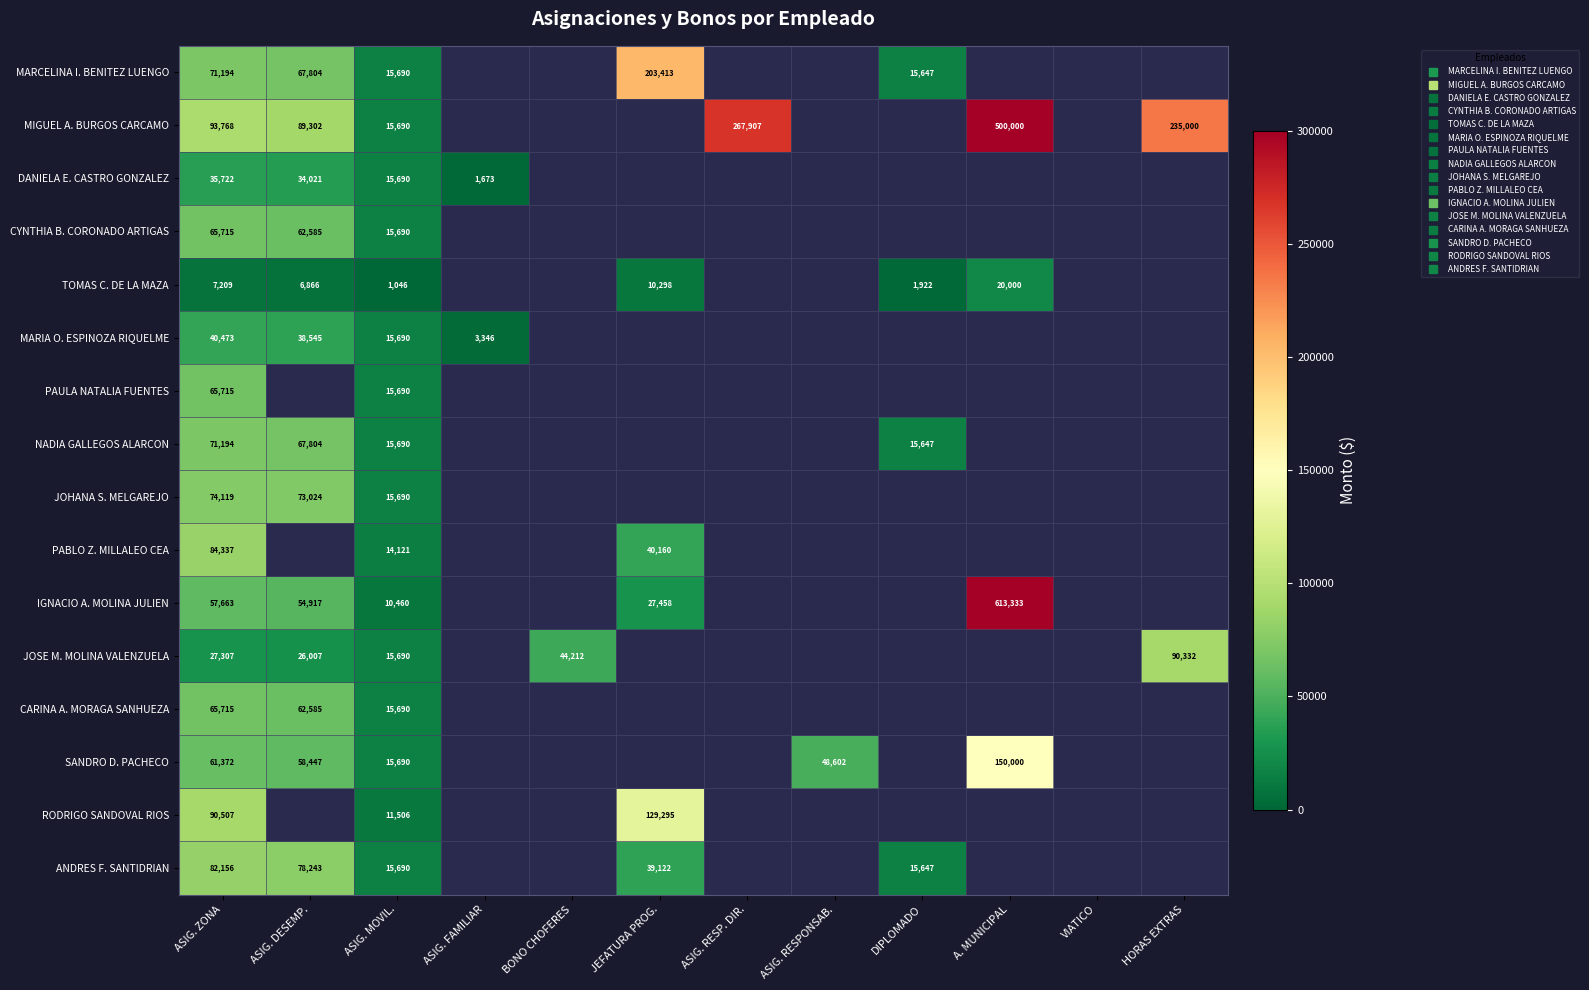

Count the number of data series in this chart.

16